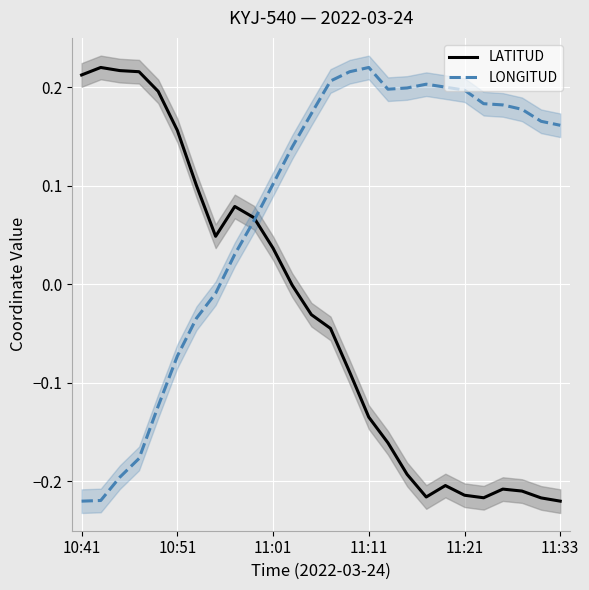

The LATITUD series shows 0.3 at 10:41. True or false?

False